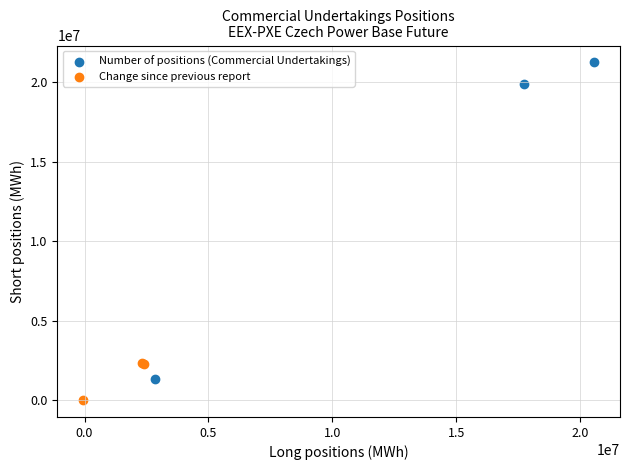

Which series reaches the minimum Y coordinate?

Change since previous report